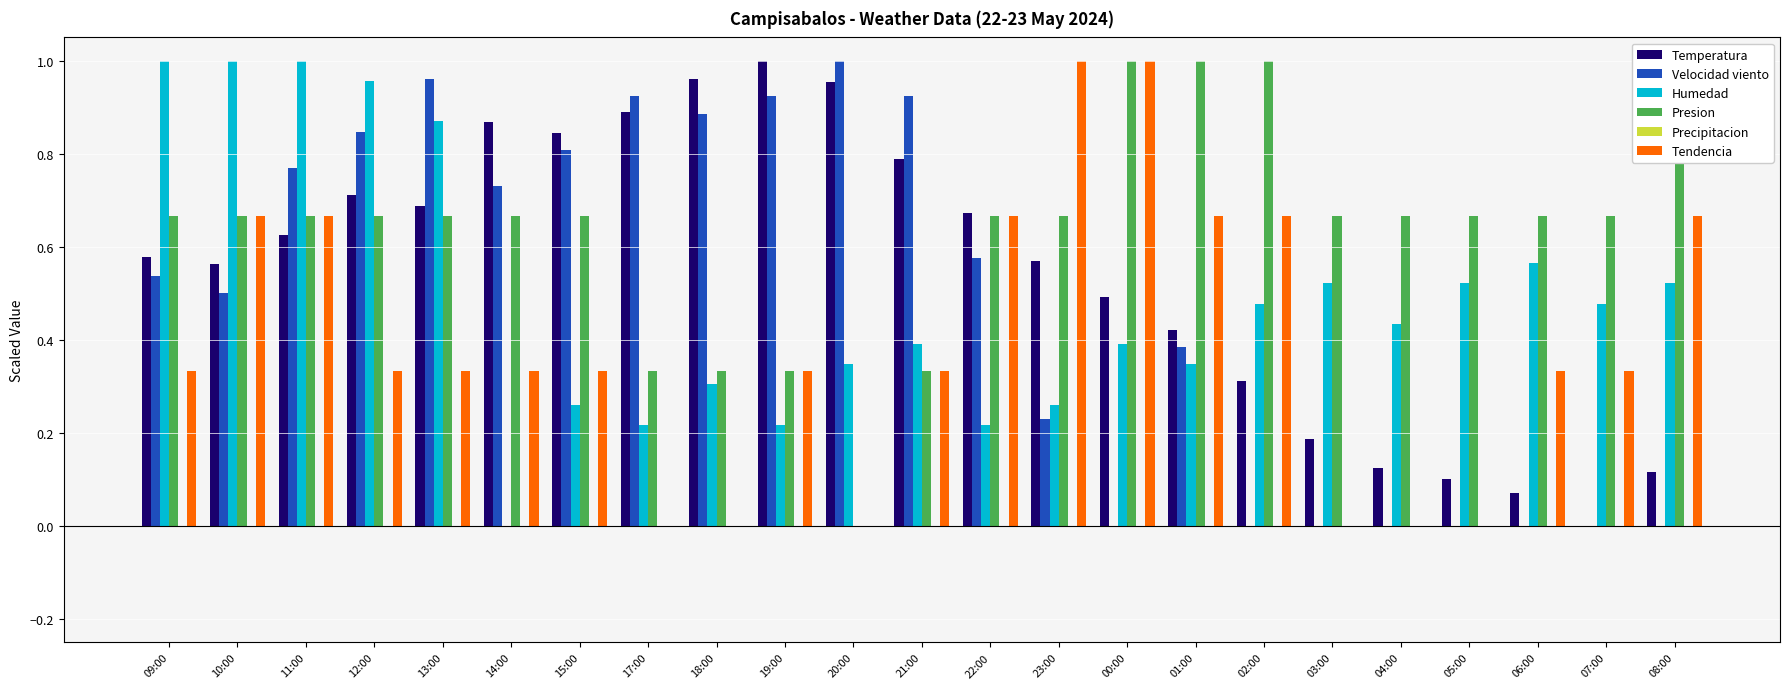

Rank the categories by Temperatura value from lowest to highest.

07:00, 06:00, 05:00, 08:00, 04:00, 03:00, 02:00, 01:00, 00:00, 10:00, 23:00, 09:00, 11:00, 22:00, 13:00, 12:00, 21:00, 15:00, 14:00, 17:00, 20:00, 18:00, 19:00